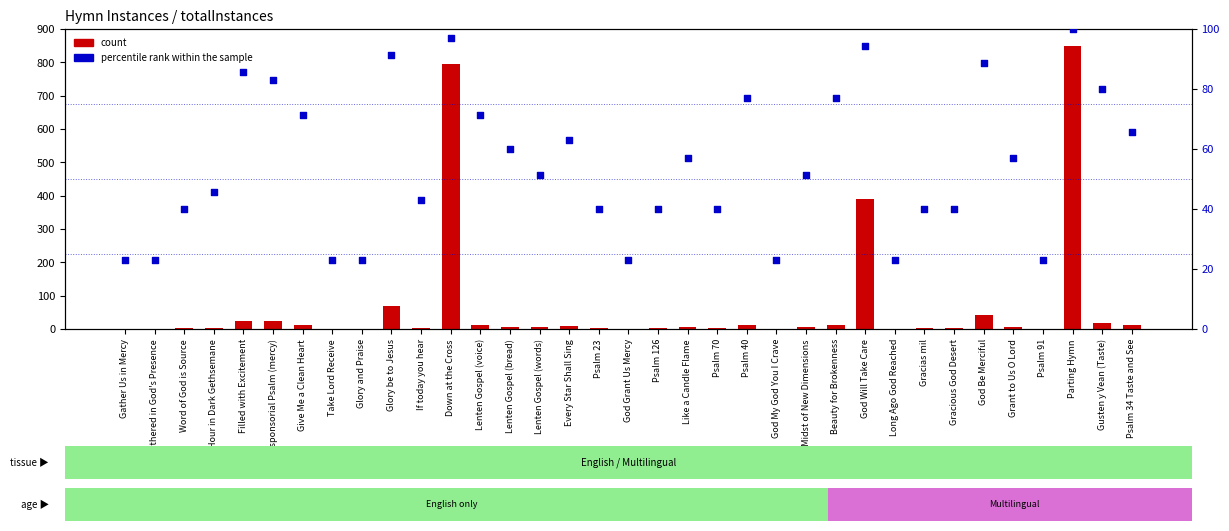

At which category is the sum across all series the highest?

Parting Hymn